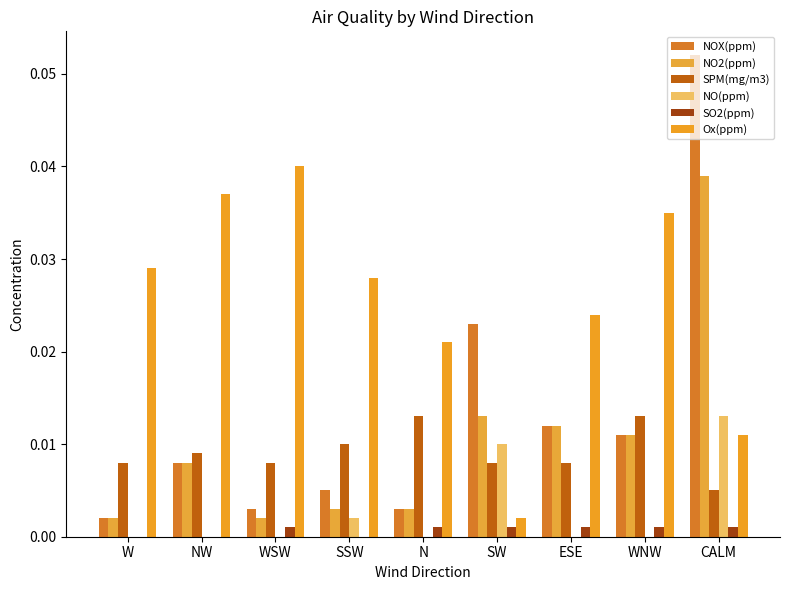

Which series has the widest spread of values?

NOX(ppm)